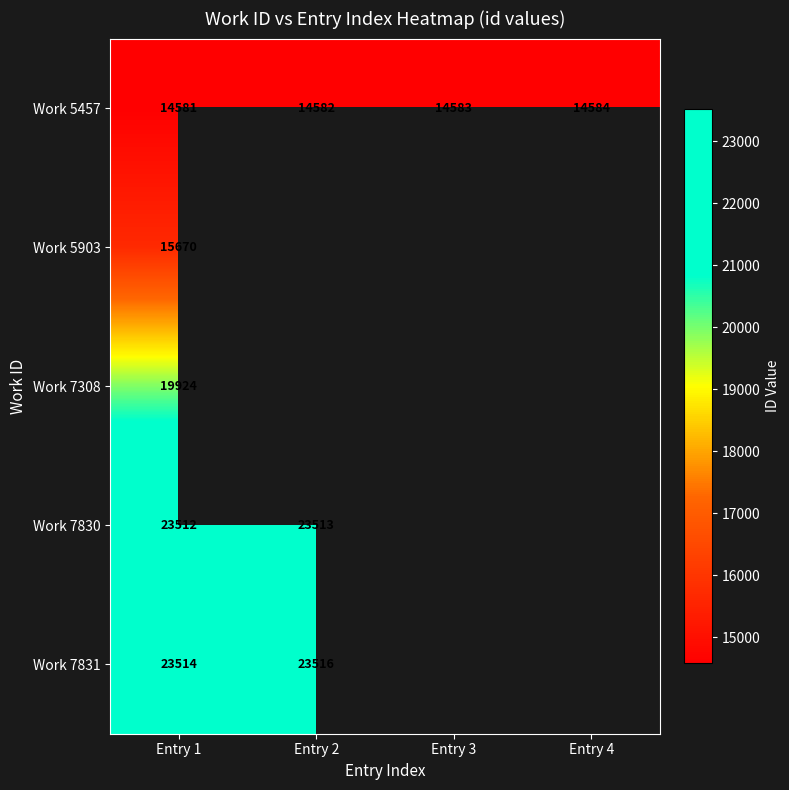

Is it true that Work 7830 equals 38708 at Entry 2?

False